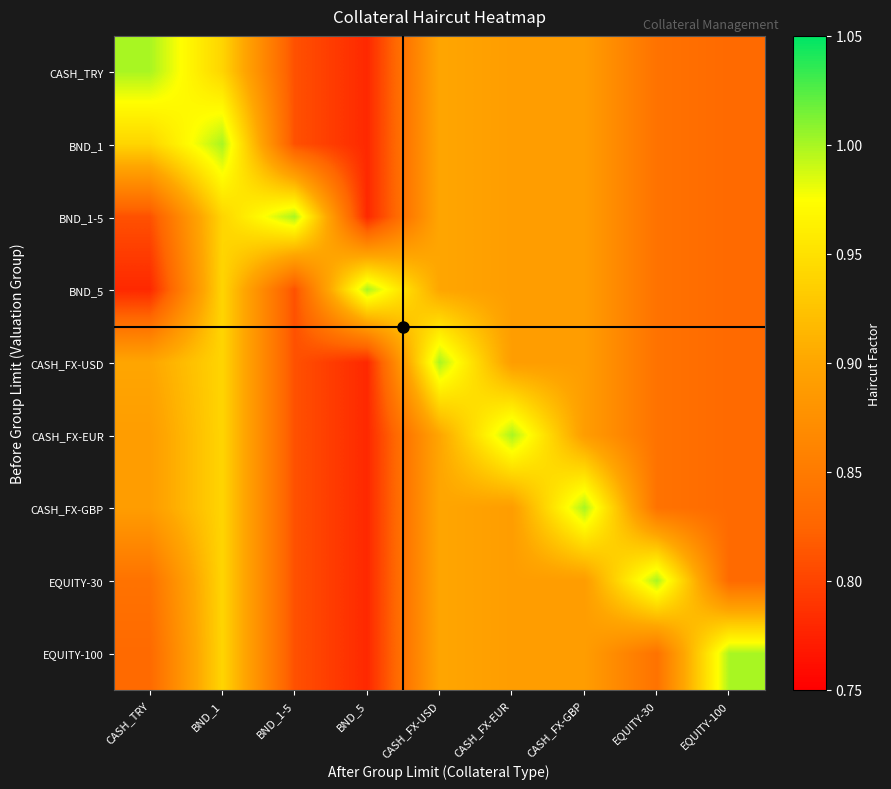

What is the difference between the highest and lowest values at BND_1-5?

0.2